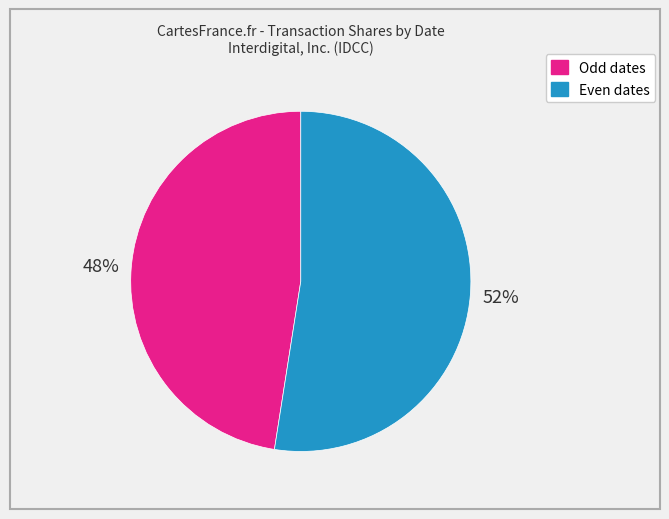

To the nearest percent, what is the average slice percentage?

50%